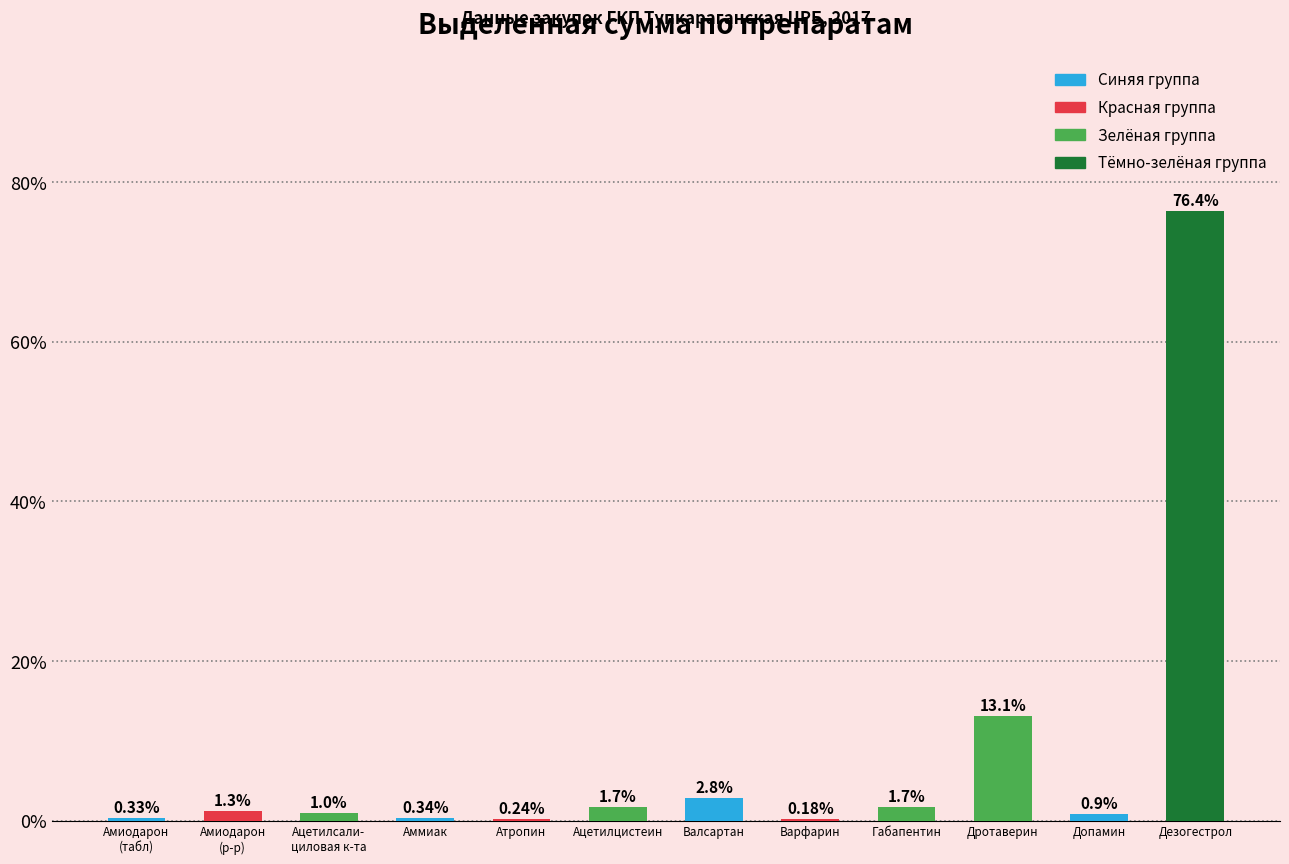

What is the sum of all values?

100.0